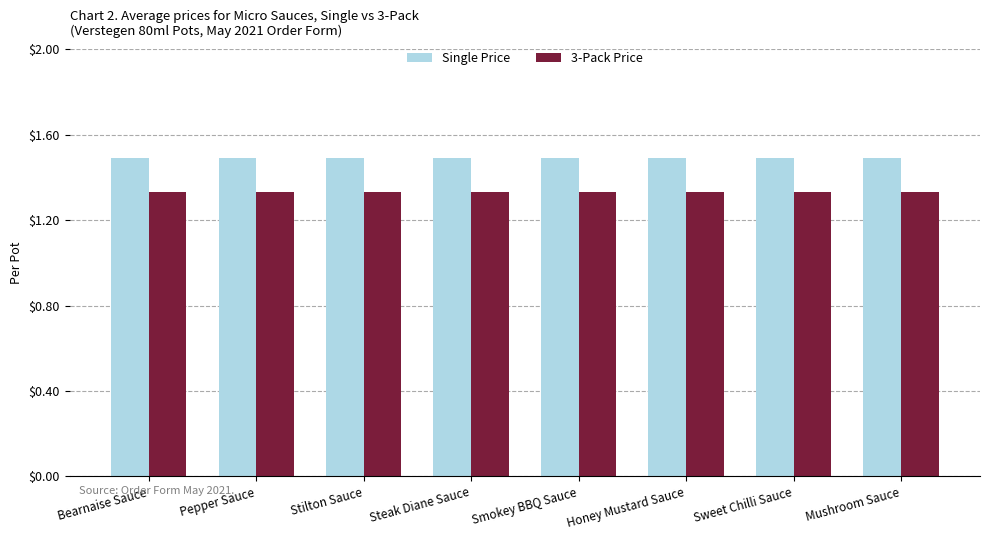

Read the Single Price value at Mushroom Sauce.

1.5